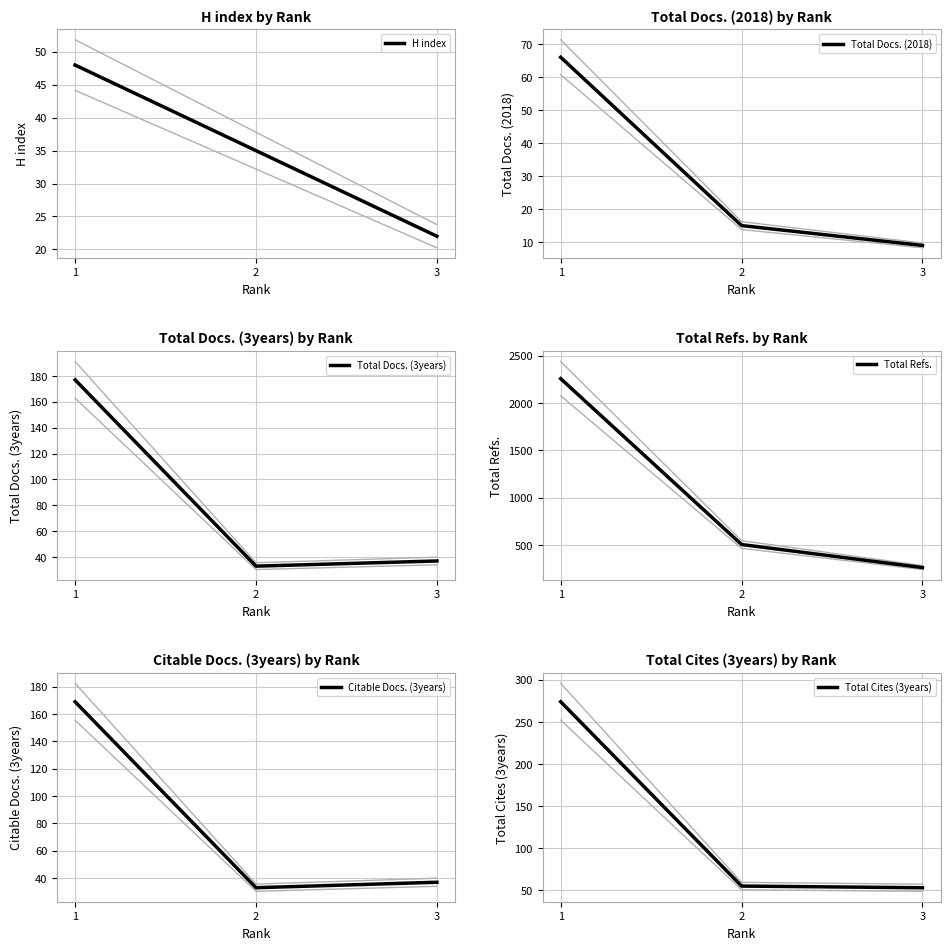

Is this an area chart (filled region under the line)?

No